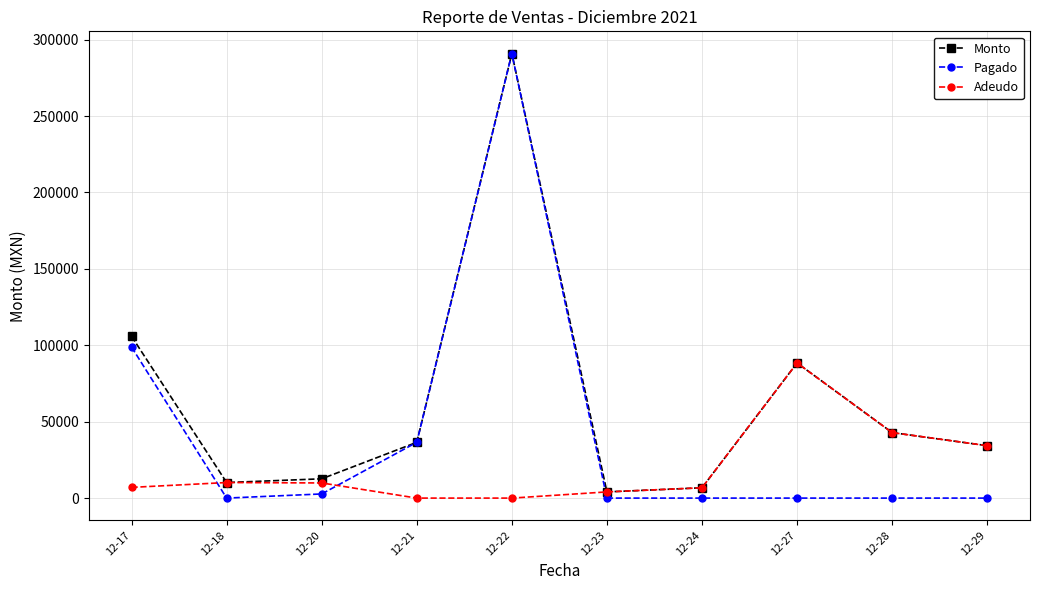

Which series has the largest total across all categories?

Monto